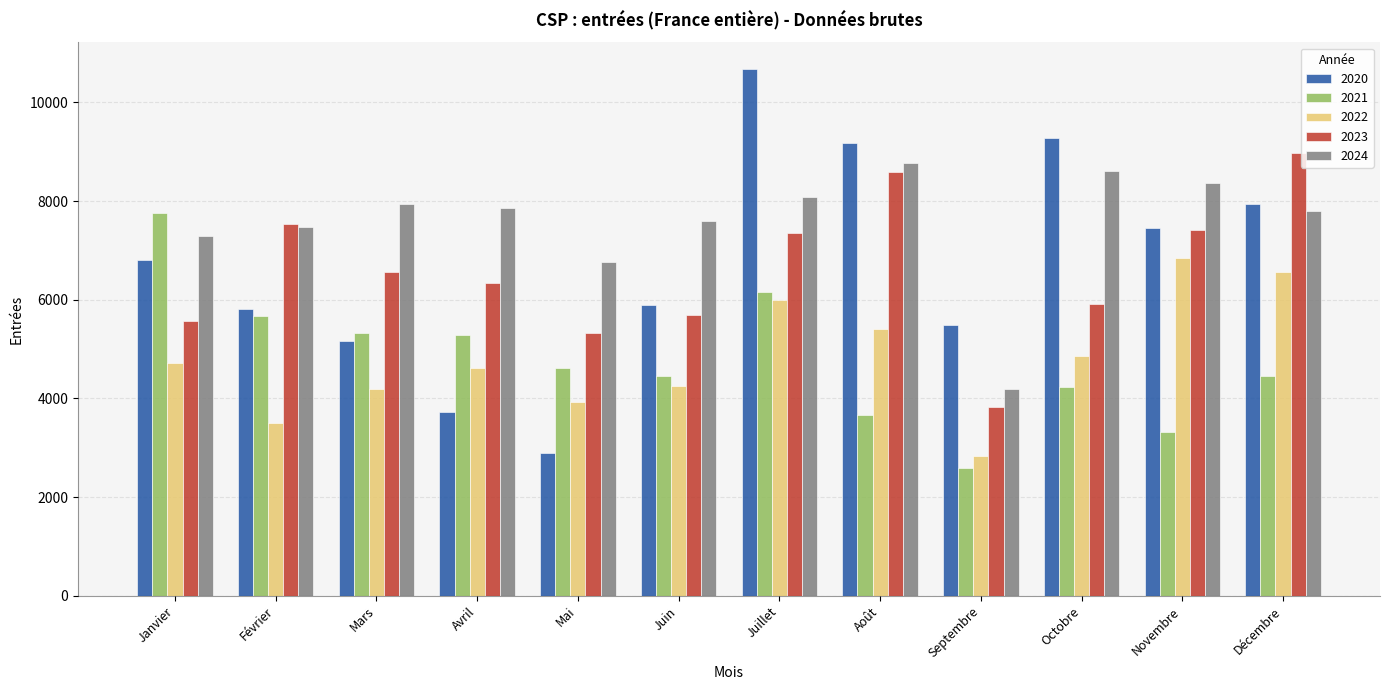

How many groups of bars are there?

12